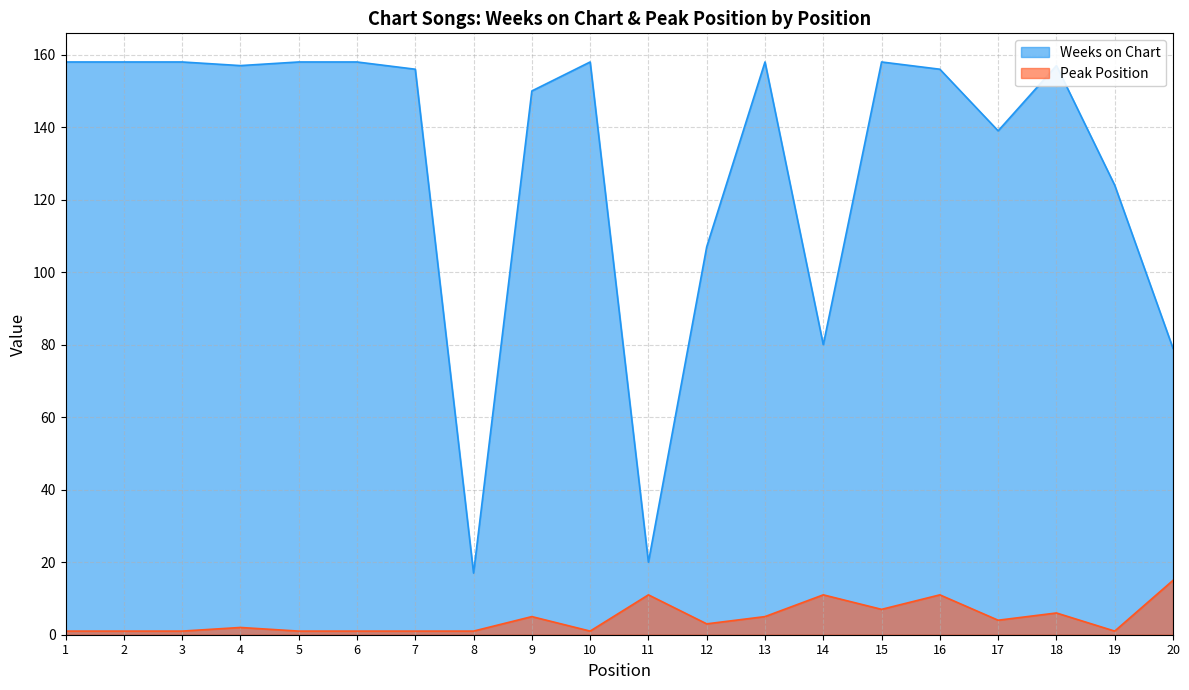

Which series has the widest spread of values?

Weeks on Chart